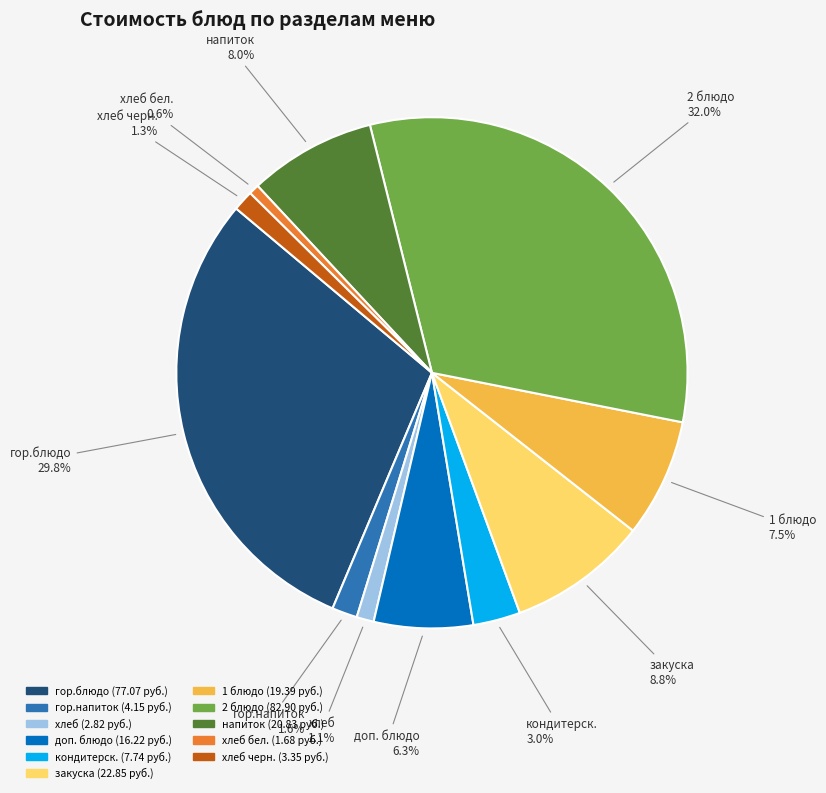

Does any single category account for the majority?

No